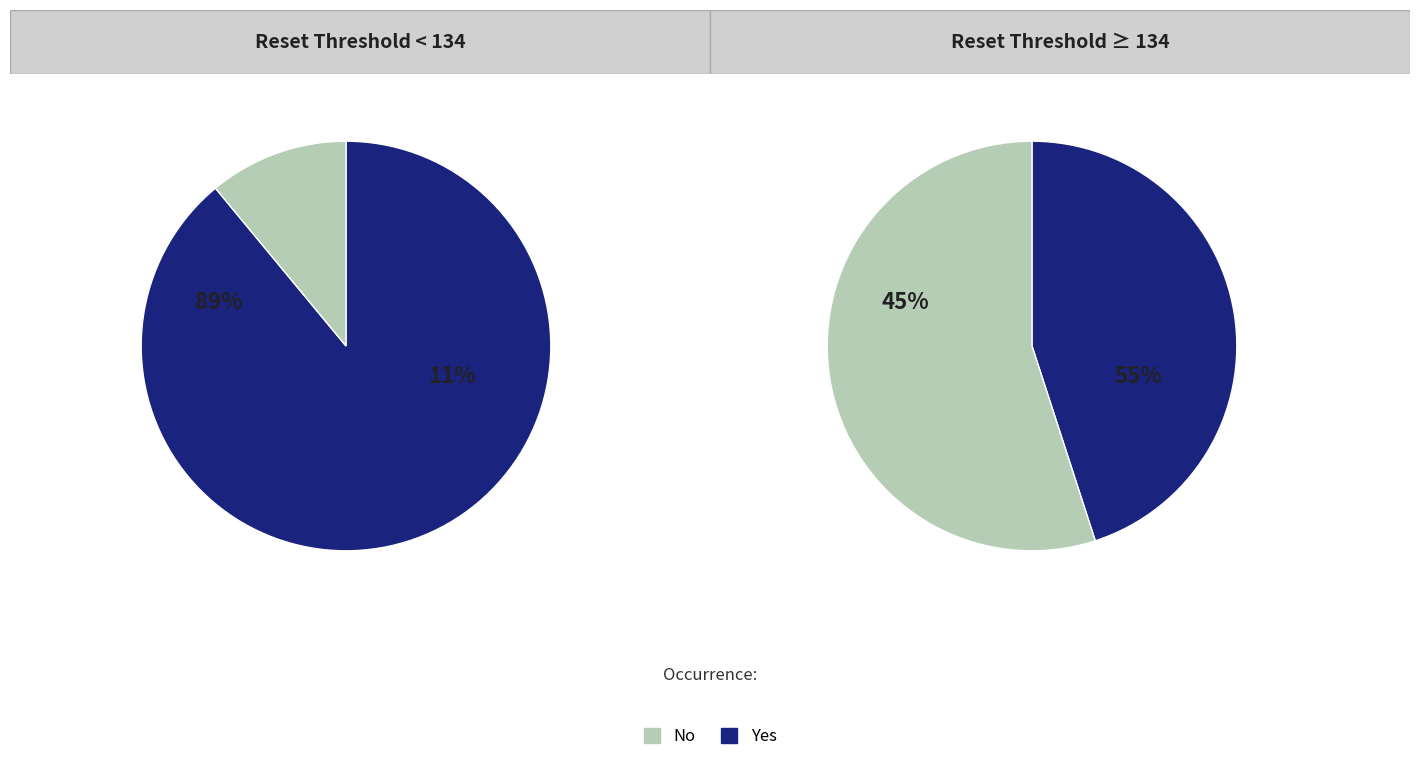

Is it true that 17 is 3% of the pie?

True